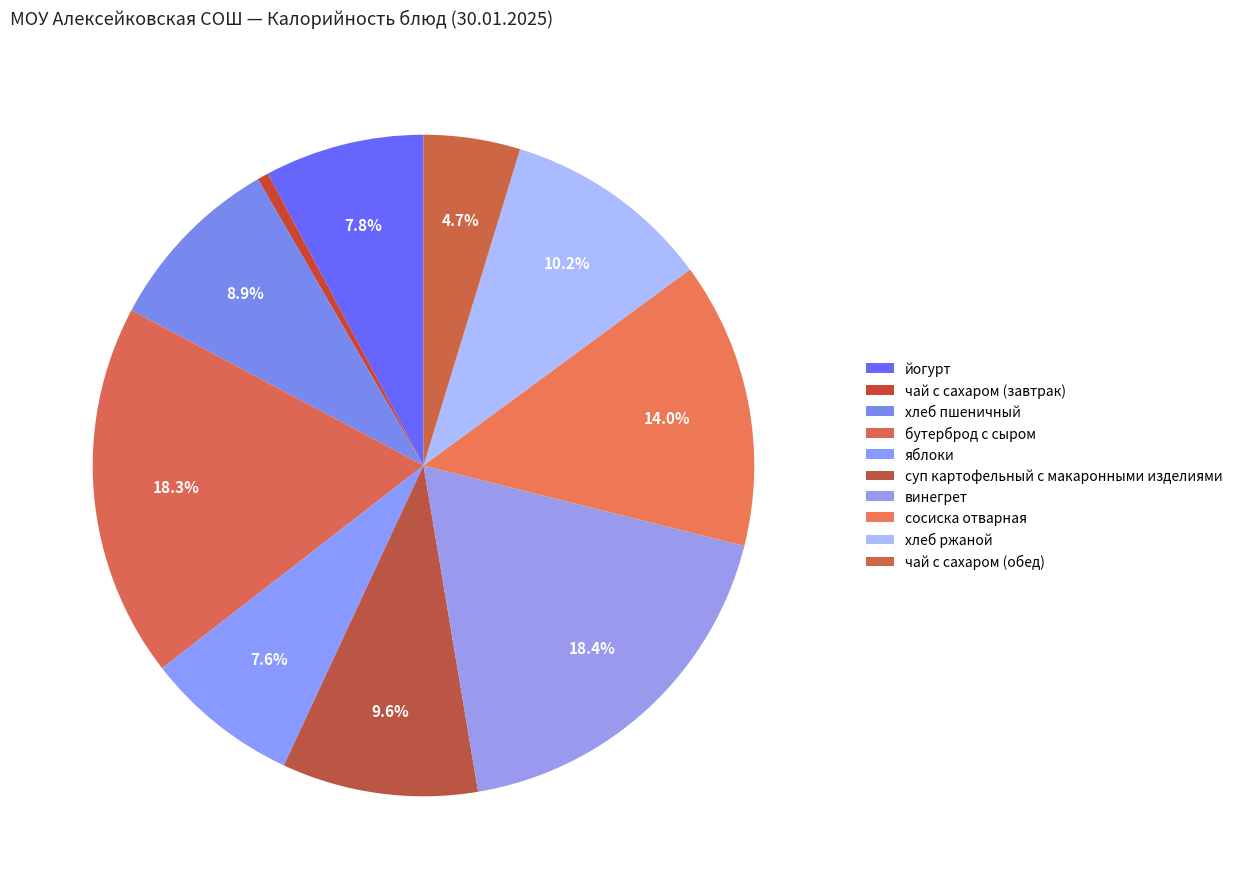

Is there a majority slice in this chart?

No